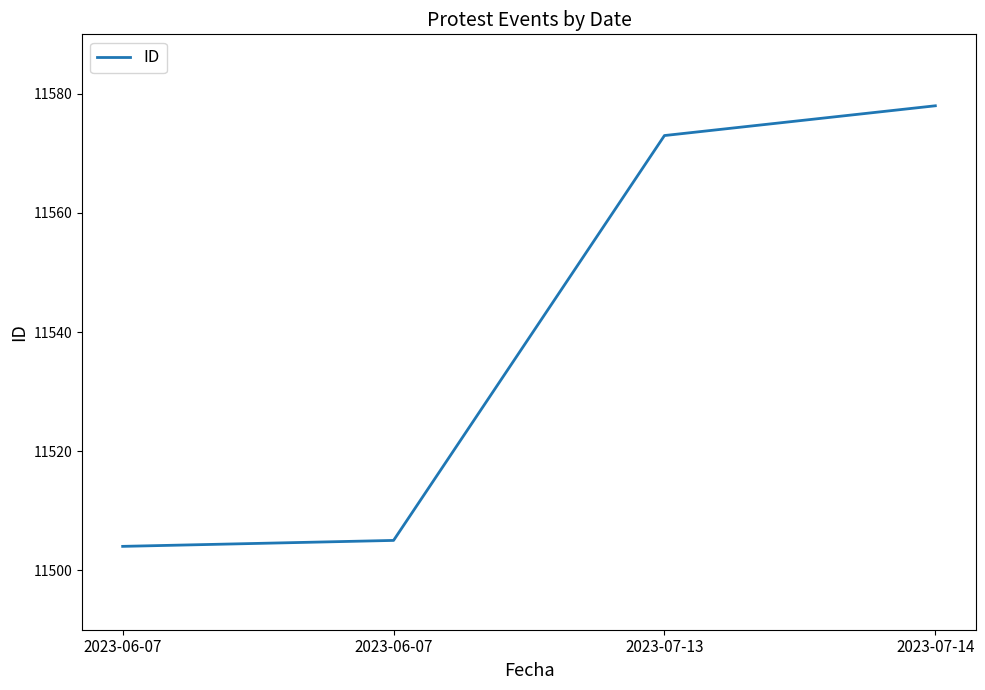

How many values are below 11573?

2